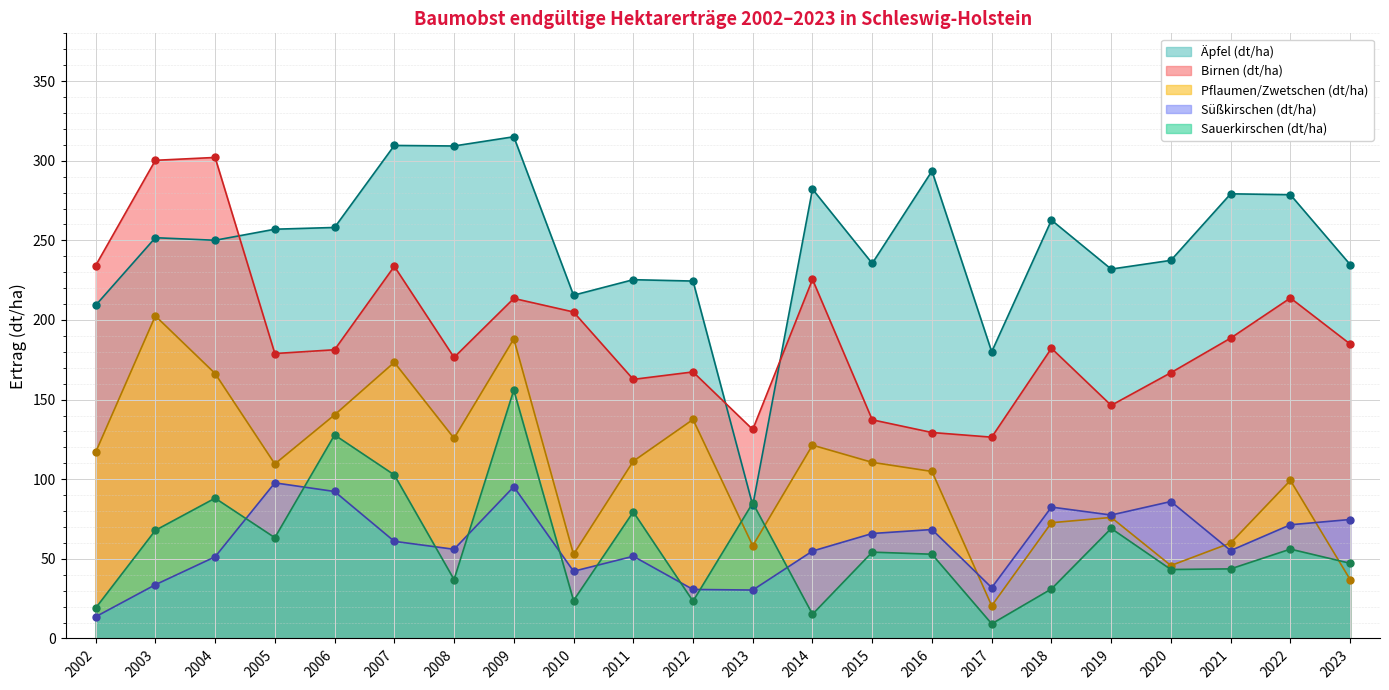

At which category does Süßkirschen (dt/ha) reach its first local peak?

2005